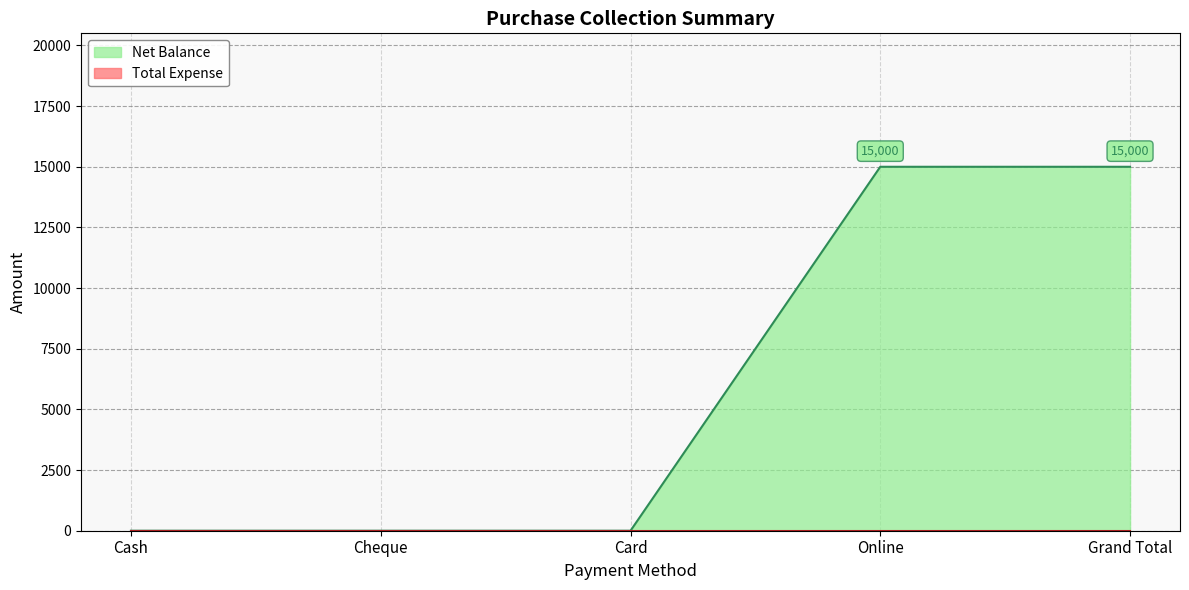

Rank the categories by value from lowest to highest.

Cash, Cheque, Card, Online, Grand Total